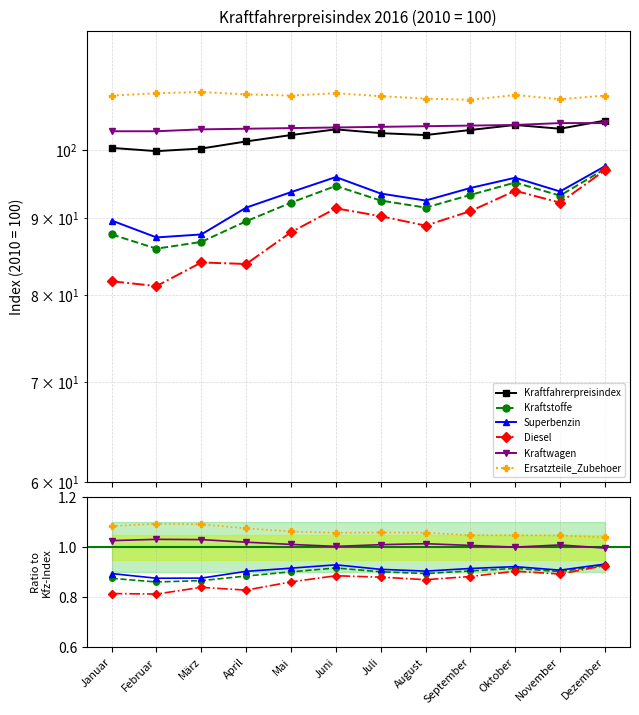

Which series has the widest spread of values?

Kraftfahrerpreisindex